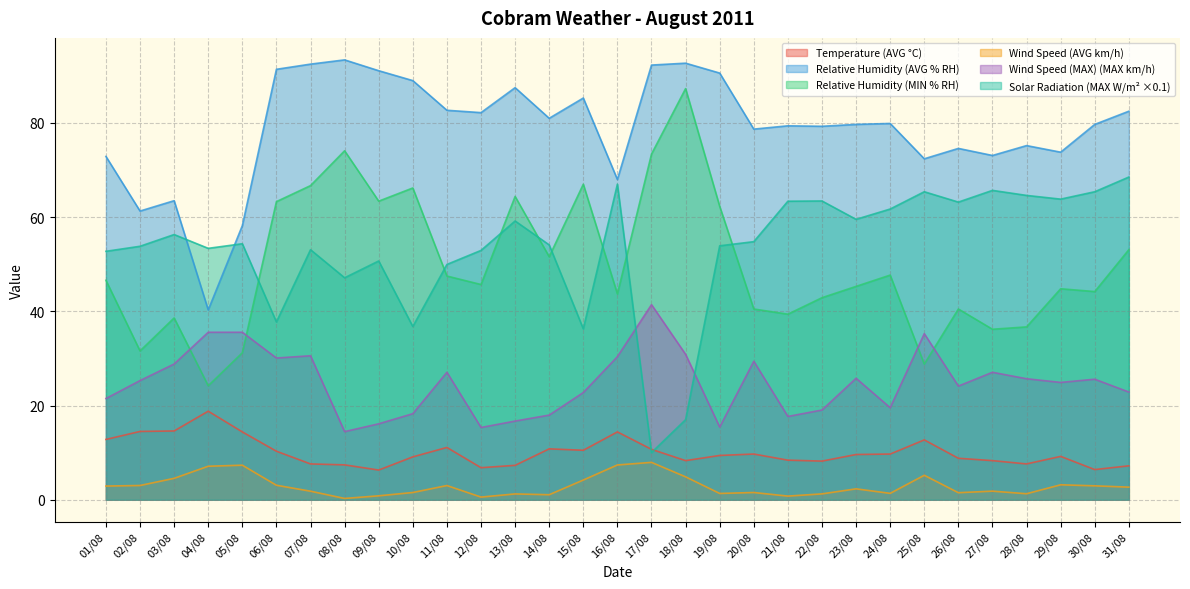

Reading right to left, list all the values displayed in this chart.

Cobram Temperature (AVG °C): 7.2	6.4	9.2	7.6	8.3	8.8	12.7	9.7	9.6	8.2	8.4	9.7	9.4	8.3	10.7	14.4	10.5	10.8	7.3	6.8	11.1	9.1	6.3	7.4	7.6	10.3	14.4	18.8	14.6	14.5	12.8
Cobram Relative Humidity (AVG % RH): 82.5	79.7	73.8	75.2	73.1	74.6	72.4	79.9	79.7	79.3	79.4	78.7	90.6	92.7	92.3	68.0	85.3	81.0	87.5	82.2	82.7	89.0	91.1	93.4	92.5	91.4	58.2	40.3	63.5	61.3	72.9
Cobram Relative Humidity (MIN % RH): 53.1	44.2	44.8	36.7	36.2	40.5	28.8	47.7	45.3	42.9	39.4	40.5	62.3	87.3	73.4	43.7	67.0	51.6	64.4	45.7	47.5	66.2	63.4	74.1	66.7	63.3	31.2	24.2	38.6	31.6	46.6
Cobram Wind Speed (AVG km/h): 2.7	3.0	3.2	1.3	1.8	1.5	5.2	1.4	2.3	1.2	0.8	1.5	1.3	4.9	7.9	7.4	4.2	1.1	1.2	0.6	3.0	1.5	0.8	0.3	1.8	3.1	7.3	7.1	4.5	3.0	2.9
Cobram Wind Speed (MAX) (MAX km/h): 22.9	25.6	24.9	25.7	27.1	24.1	35.3	19.5	25.8	19.1	17.7	29.4	15.4	30.9	41.4	30.4	22.8	18.0	16.7	15.3	27.1	18.3	16.1	14.5	30.6	30.1	35.6	35.6	28.8	25.3	21.5
Cobram Solar Radiation (MAX W/m2): 68.5	65.4	63.8	64.6	65.7	63.2	65.4	61.7	59.5	63.4	63.4	54.8	53.9	17.0	10.0	67.0	36.3	54.1	59.2	52.9	50.0	36.8	50.7	47.1	53.1	37.8	54.4	53.4	56.3	53.8	52.8